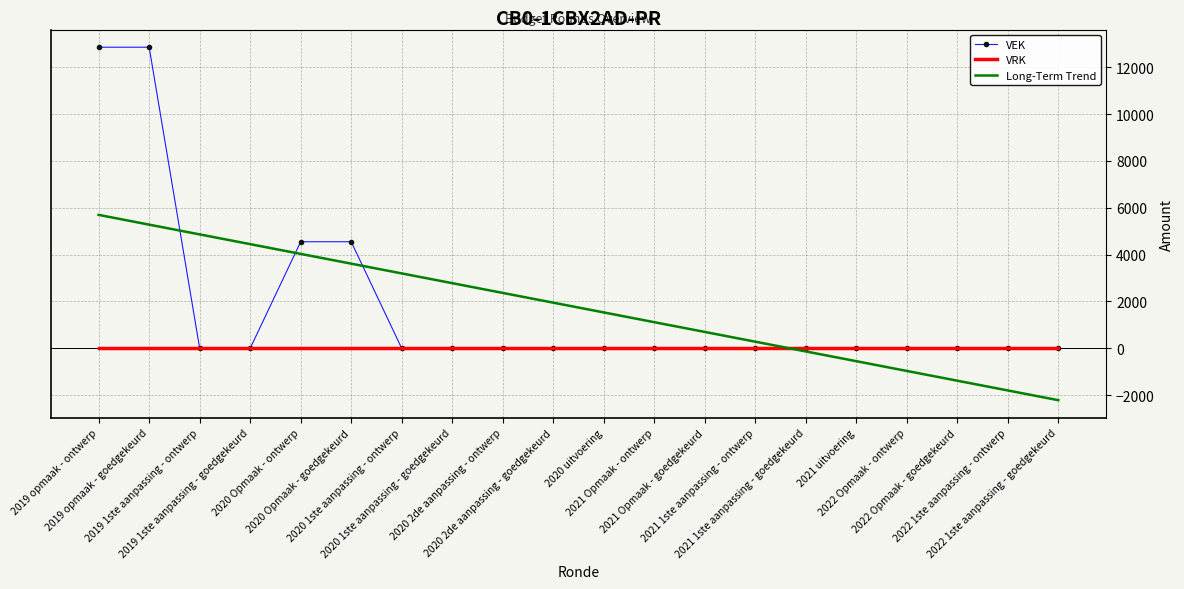

List the series in order of their peak value, lowest first.

VRK, Long-Term Trend, VEK